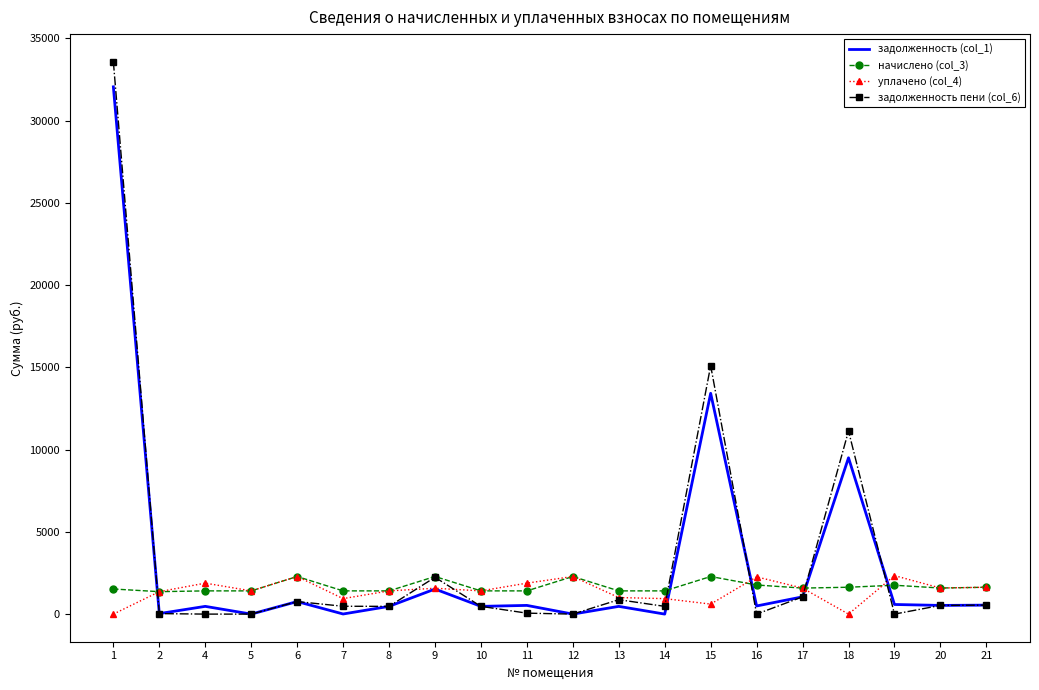

The value of уплачено (col_4) at 21 is 1633.3. True or false?

True